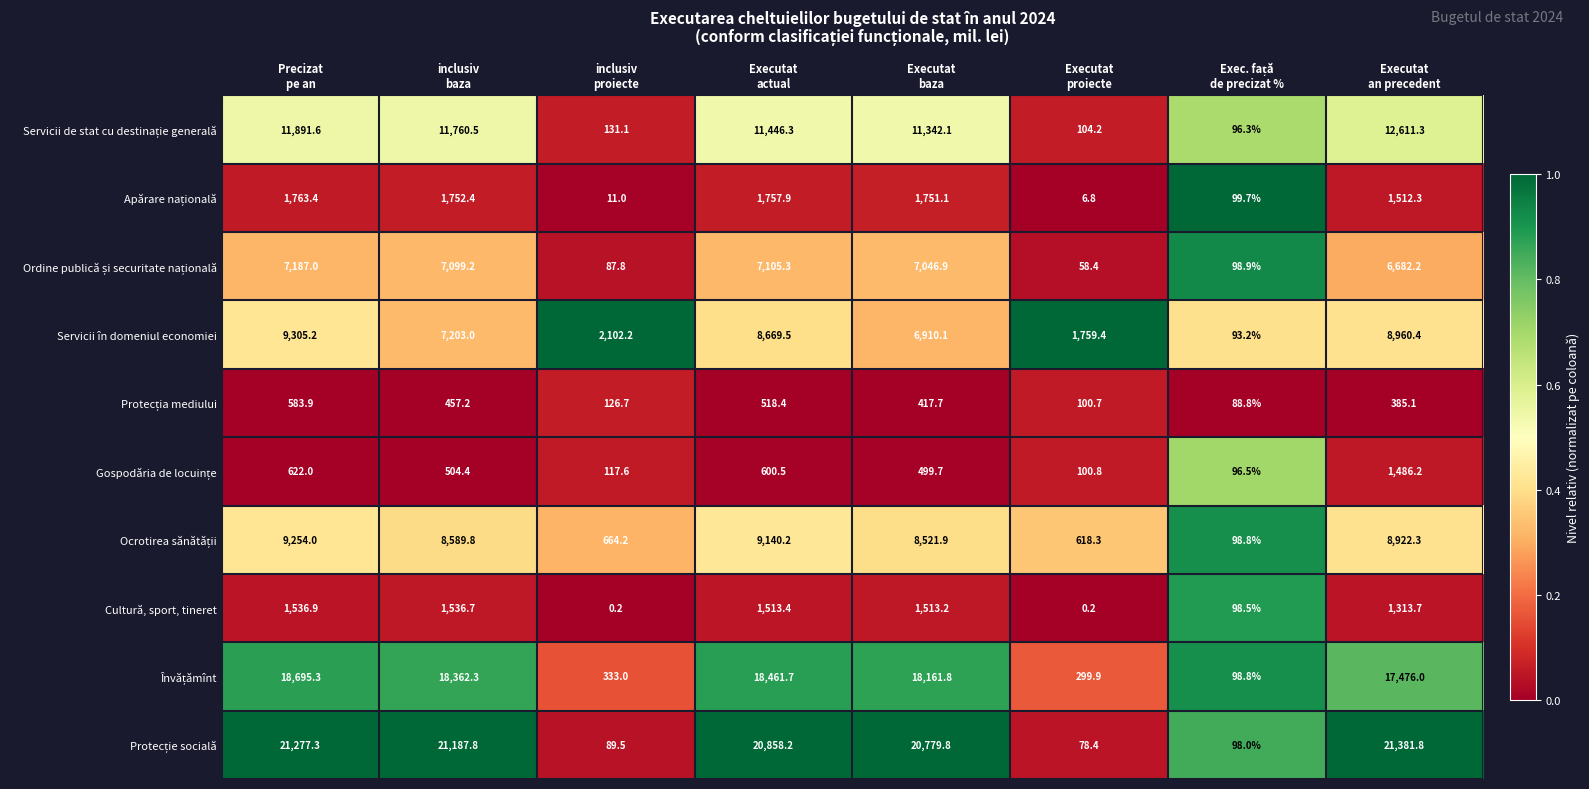

At which category is the sum across all series the highest?

Precizat
pe an